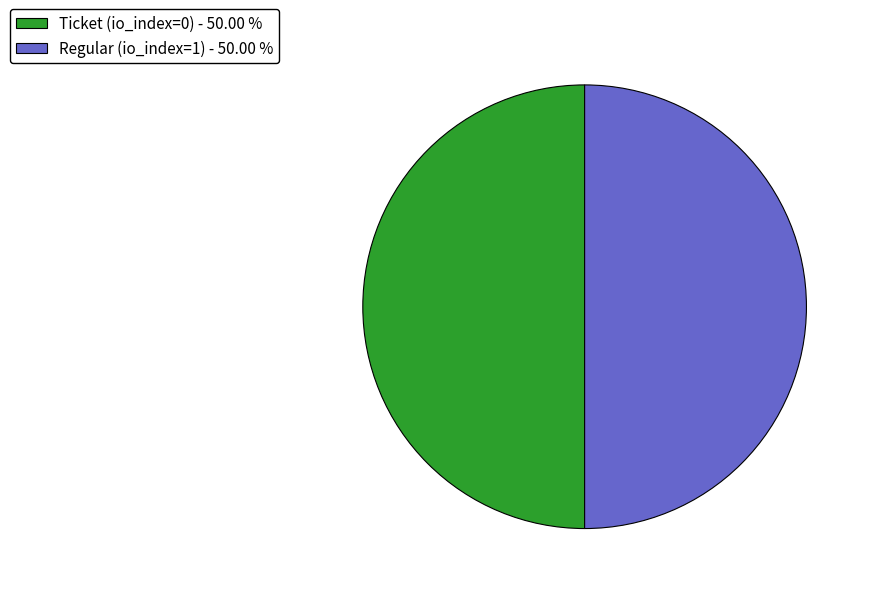

The Ticket (io_index=0) slice represents 1% of the pie. True or false?

False